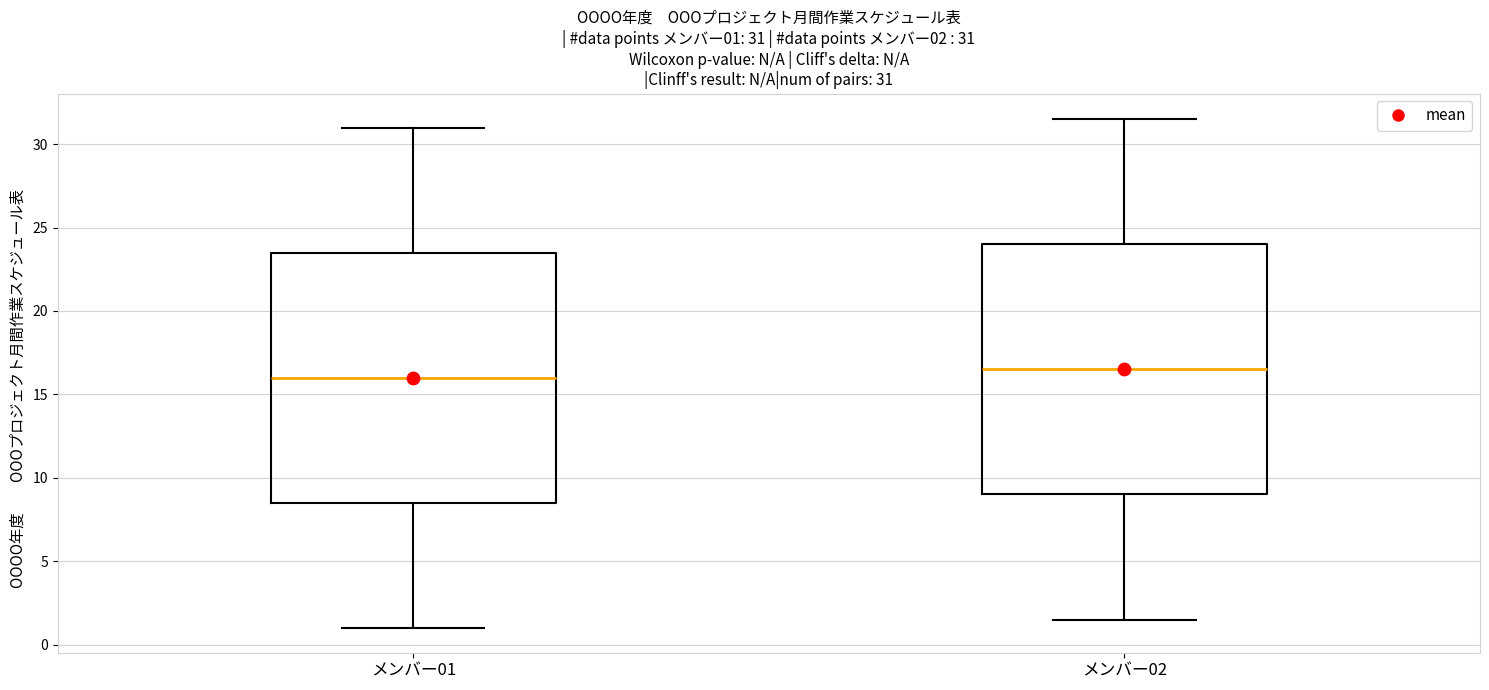

Which box's median line is the highest?

メンバー02